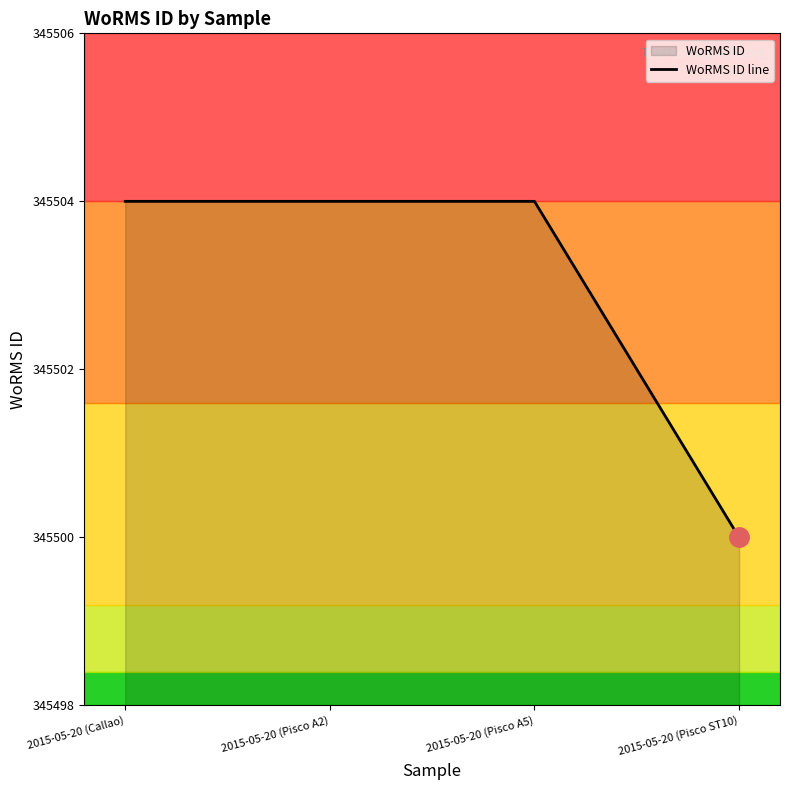

Does the chart have visible grid lines?

No